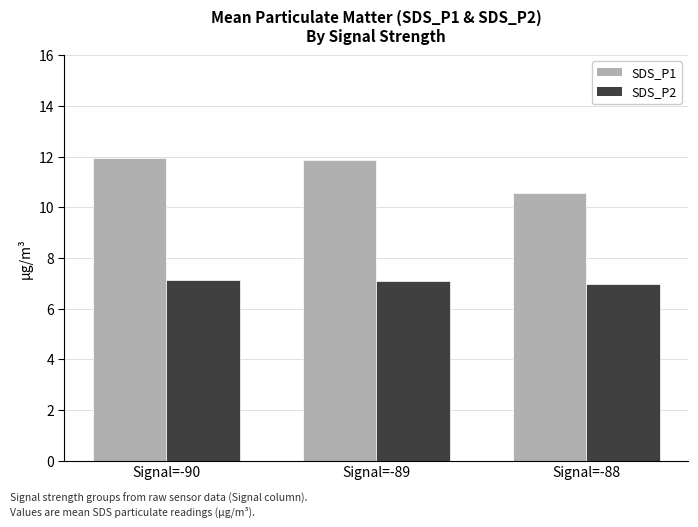

Between Signal=-90 and Signal=-88, which series saw the biggest shift?

SDS_P1